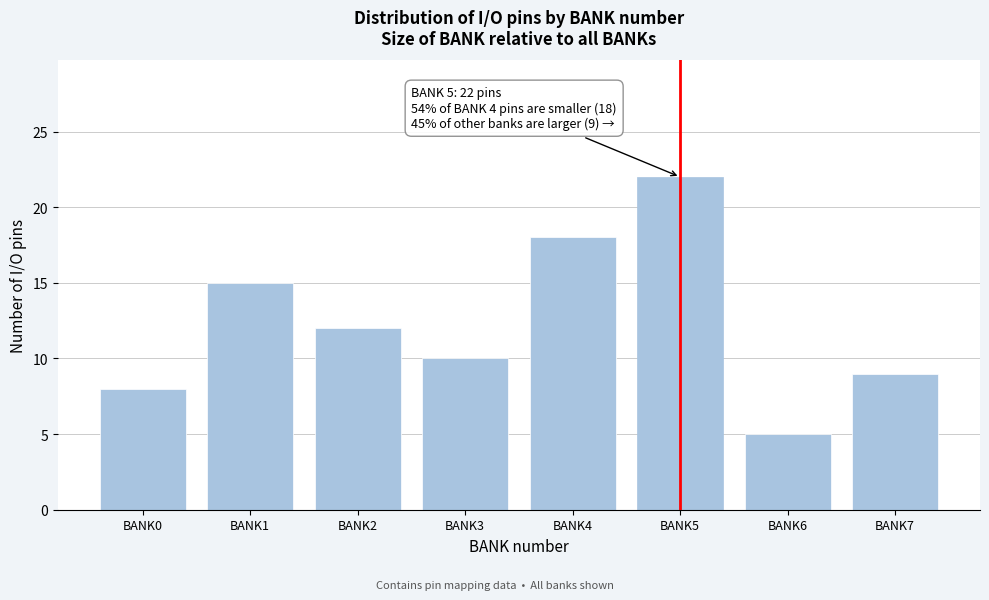

Reading right to left, what are all the values shown in this chart?

9	5	22	18	10	12	15	8